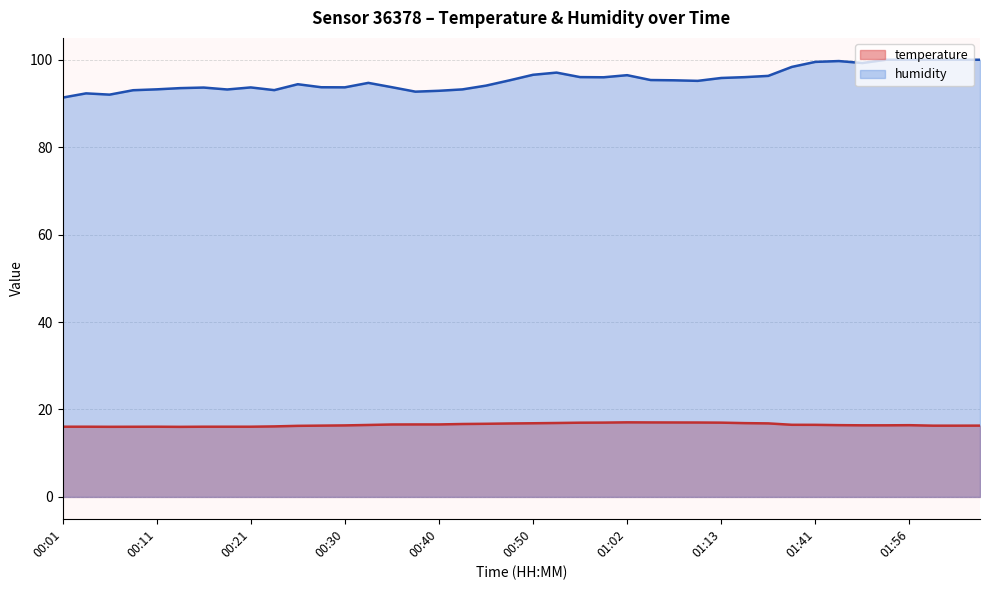

Between 00:08 and 00:35, which series saw the biggest shift?

humidity